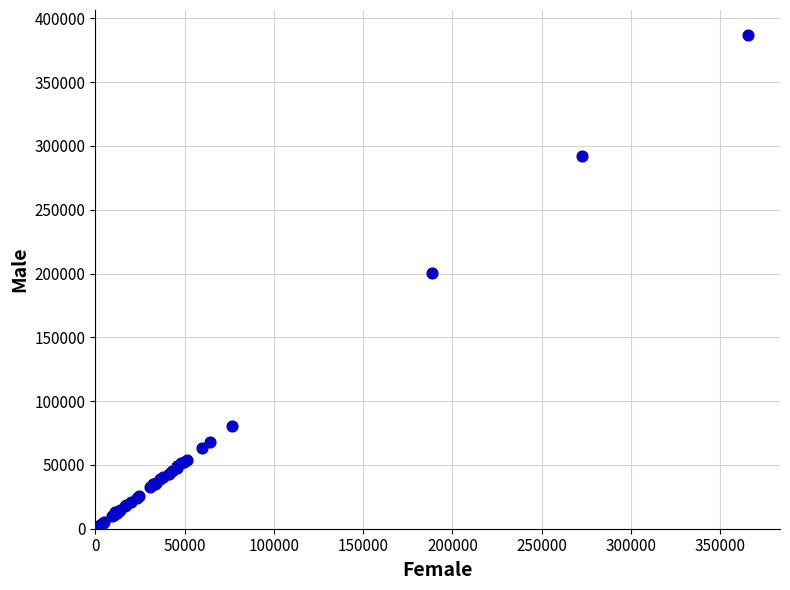

What Y value in the scatter plot is closest to 194769?

200203